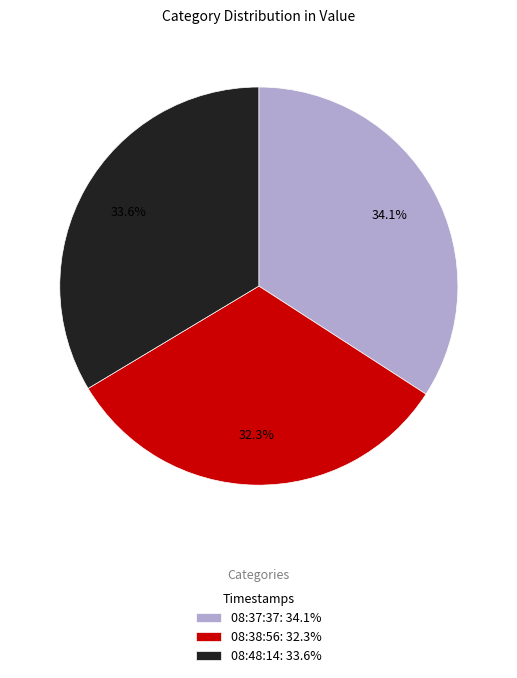

What is the smallest slice in the pie chart?

08:38:56: 32.3%